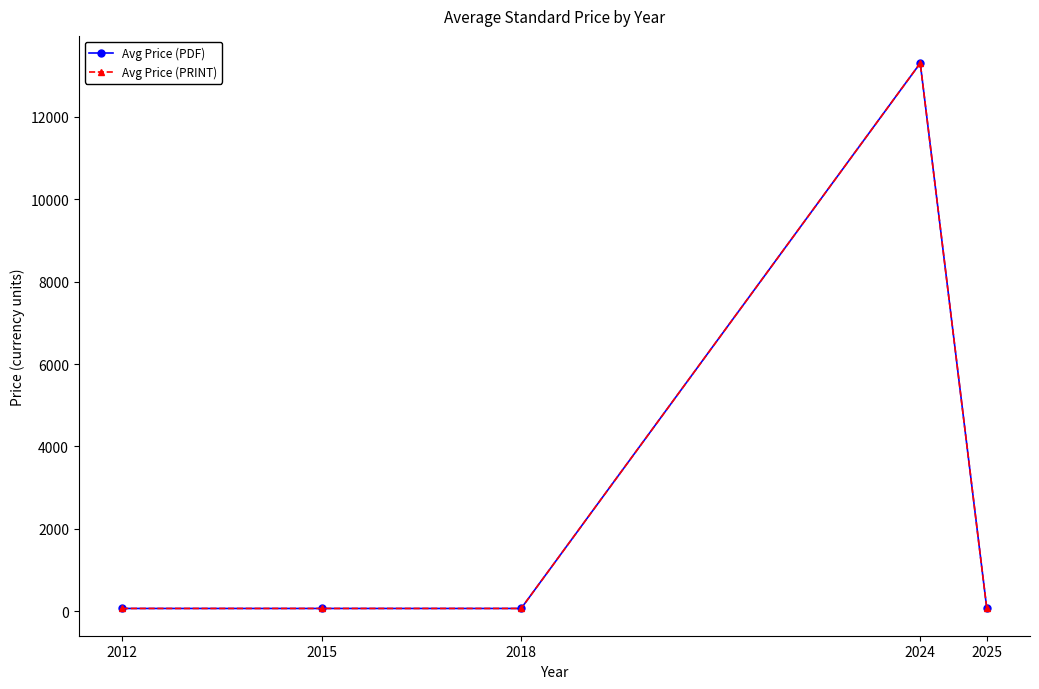

At which label does Avg Price (PDF) reach its minimum?

2012